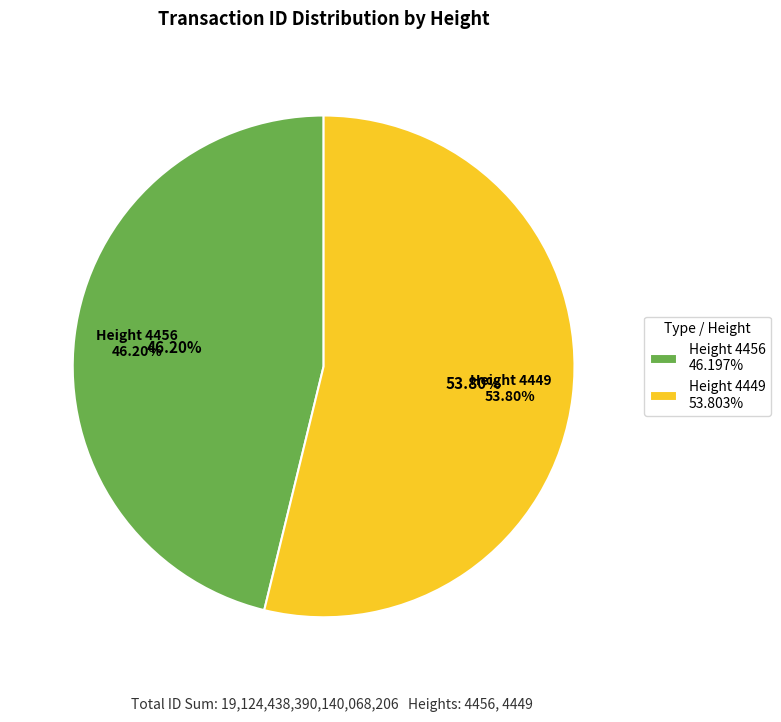

The MultiOutSame Payment (4449) slice represents 54% of the pie. True or false?

True